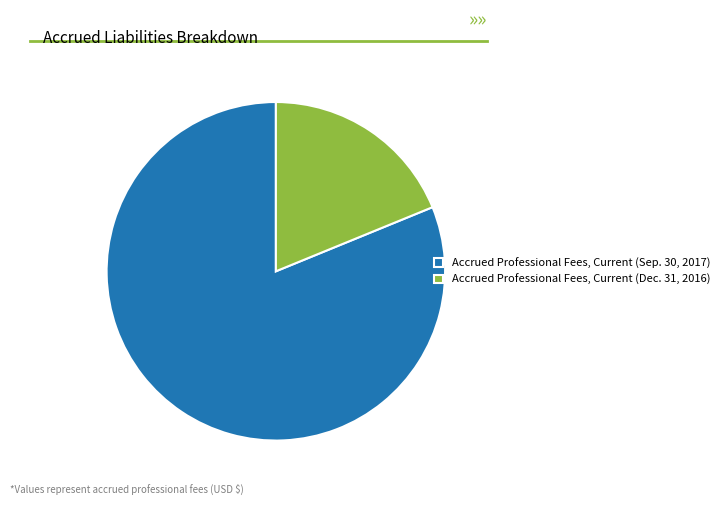

Count the number of slices in the pie.

2